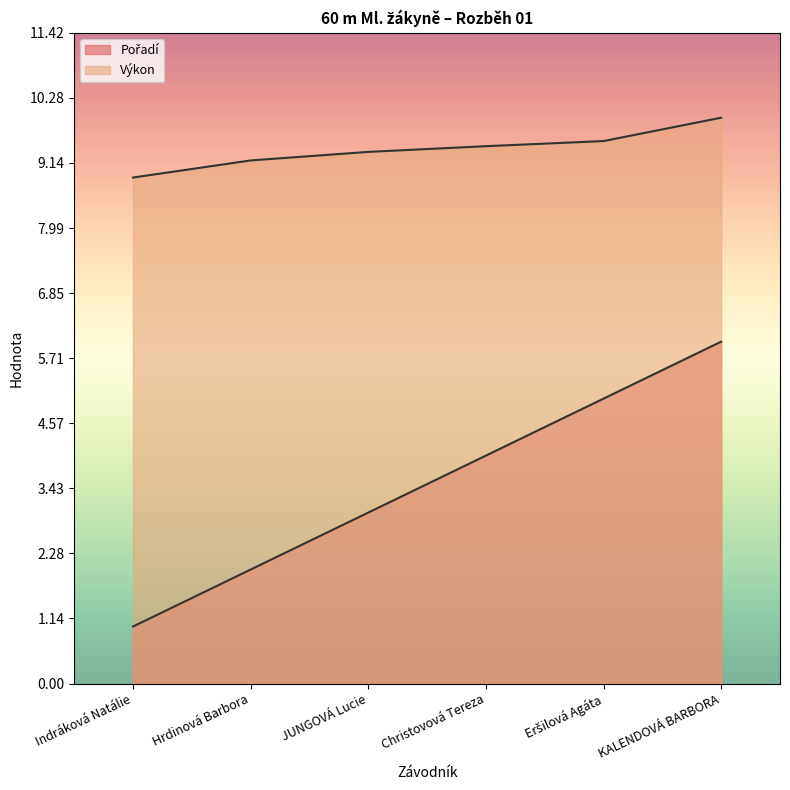

How many lines are shown in the chart?

2